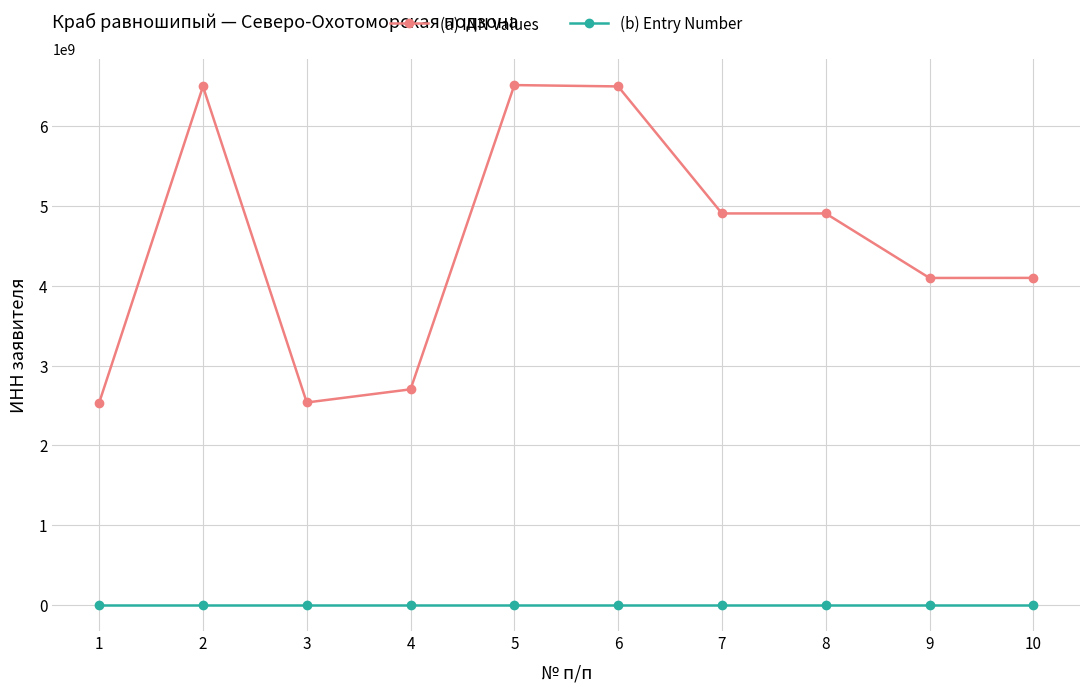

True or false: (a) INN Values and (b) Entry Number intersect in this chart.

False